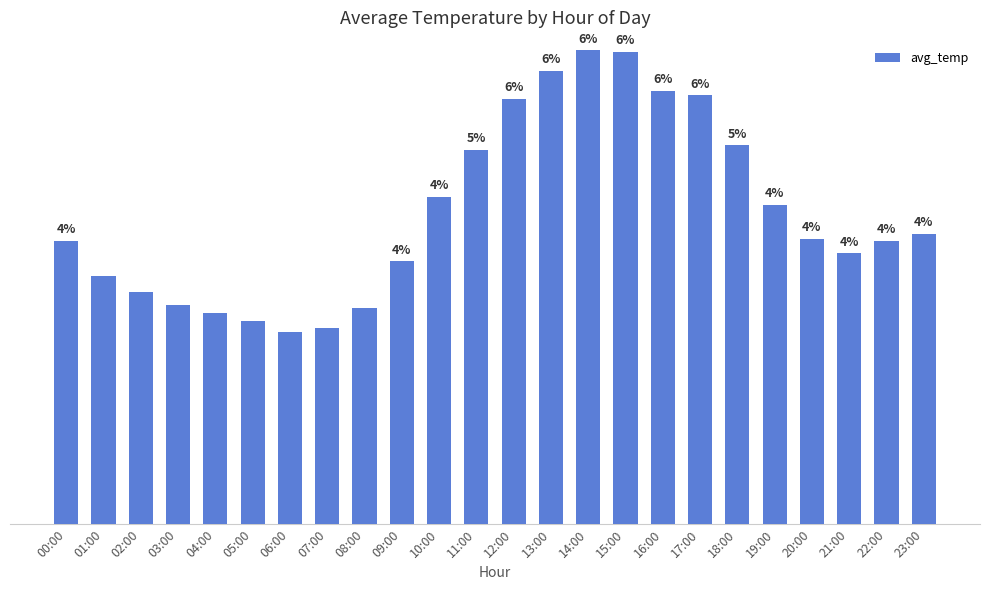

What is the label of the 20th bar from the right?

04:00